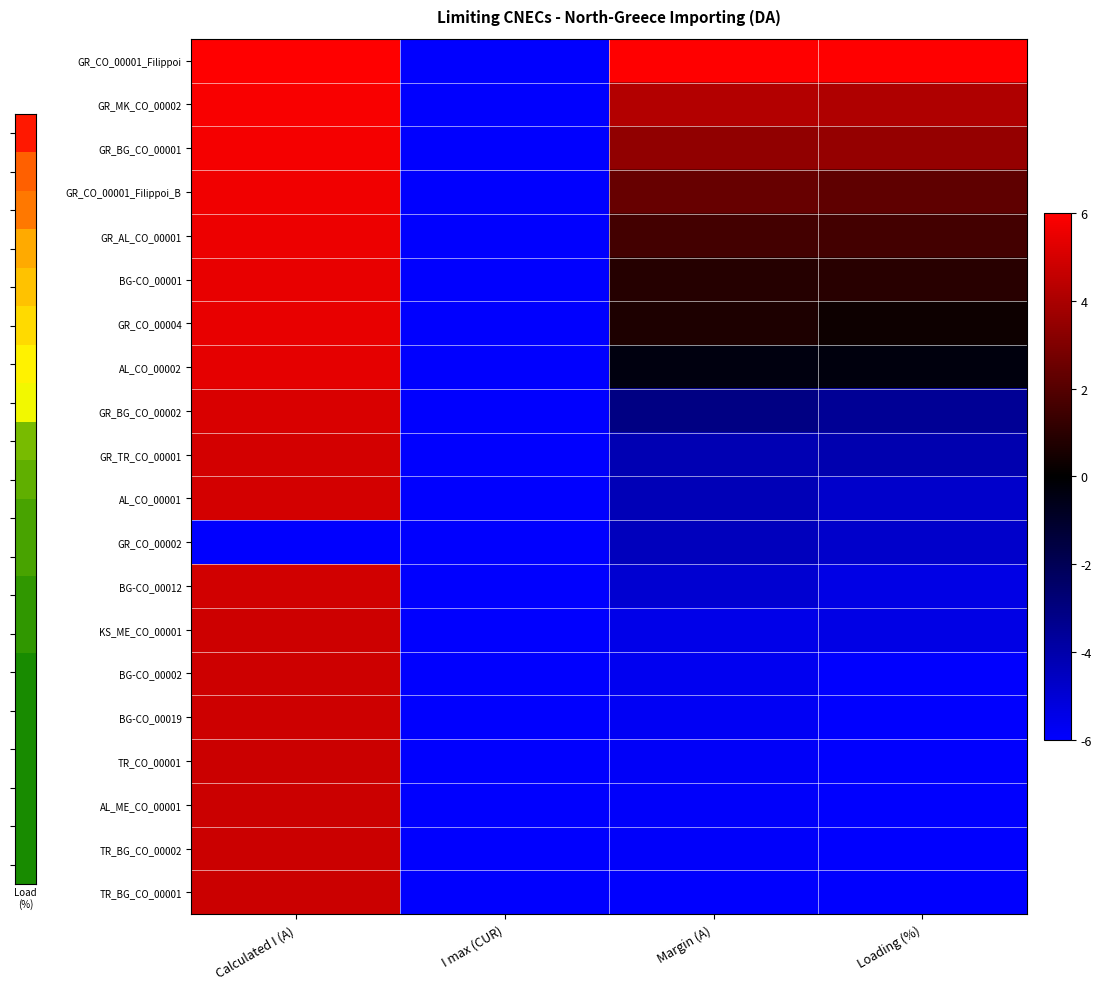

Count the number of categories in the chart.

4